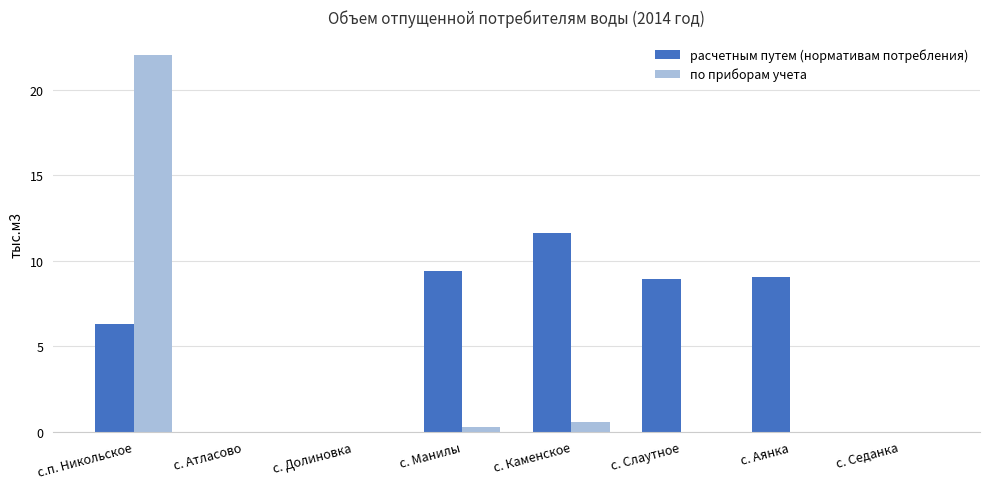

At which label is по приборам учета closest to 11?

с. Каменское